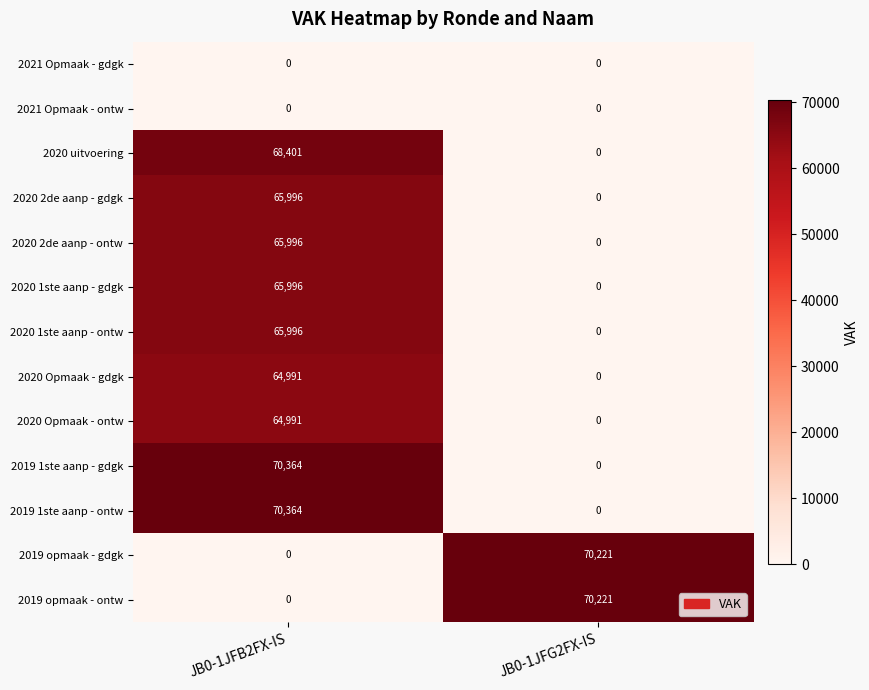

The value of 2019 1ste aanp - ontw at JB0-1JFG2FX-IS is 0. True or false?

True